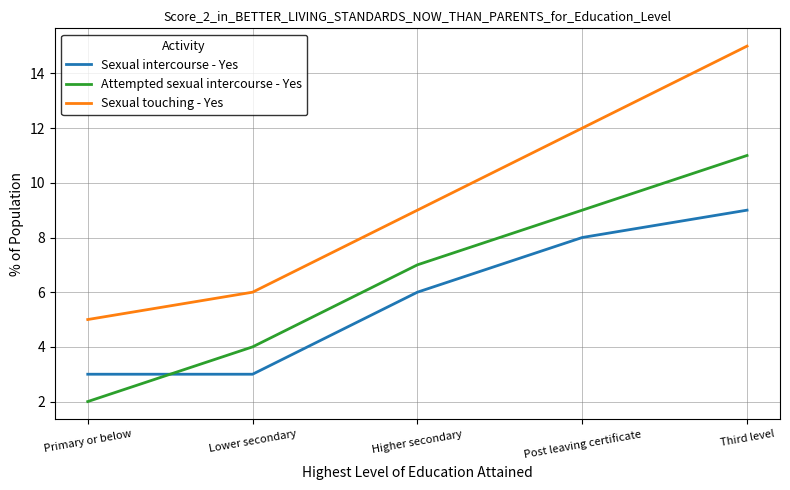

Count the Sexual intercourse - Yes values in the range 3 to 8.

4